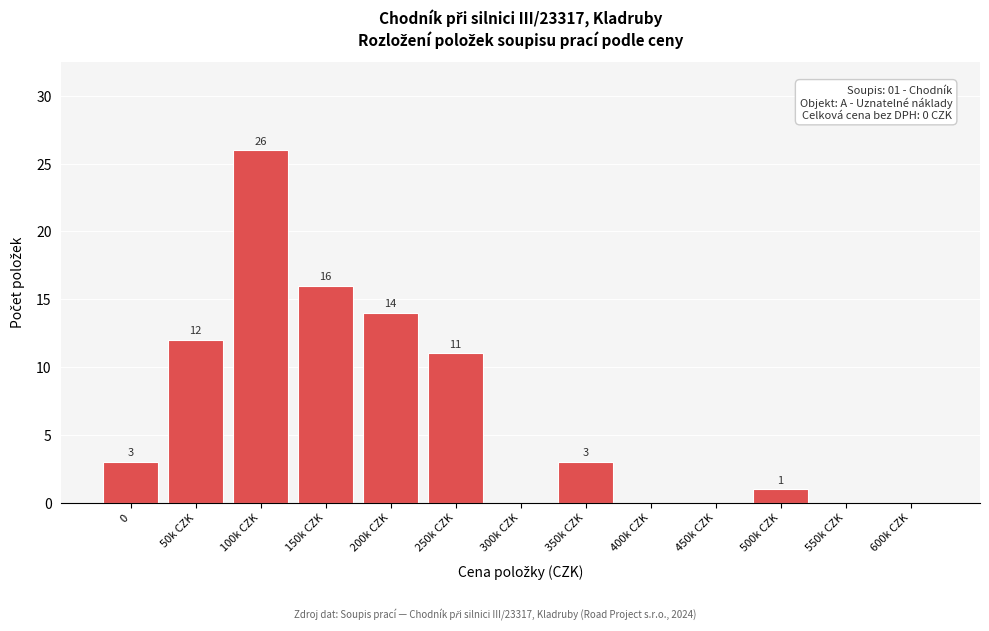

Reading left to right, extract all data points from this chart.

0=3	50k CZK=12	100k CZK=26	150k CZK=16	200k CZK=14	250k CZK=11	300k CZK=0	350k CZK=3	400k CZK=0	450k CZK=0	500k CZK=1	550k CZK=0	600k CZK=0